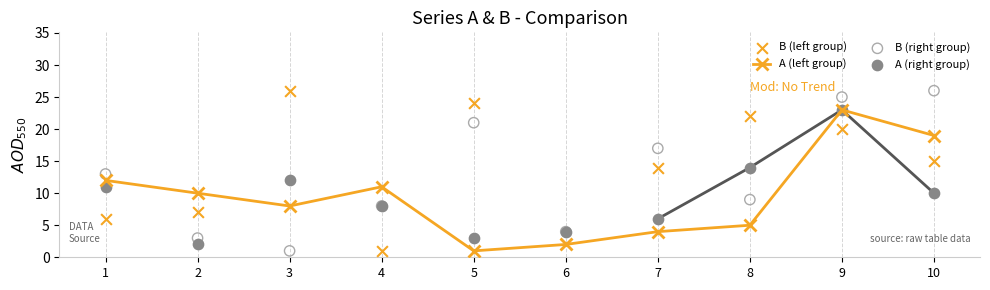

What are all the series names shown in the legend?

A (left group), B (left group), B (right group), A (right group)